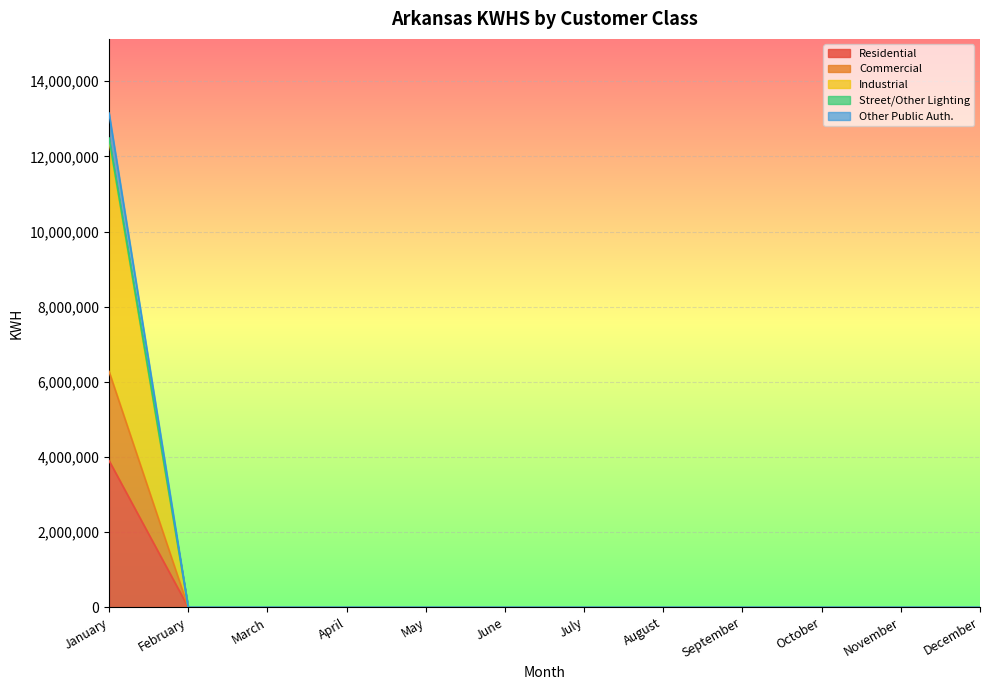

How many positive values does the Street/Other Lighting series have?

1